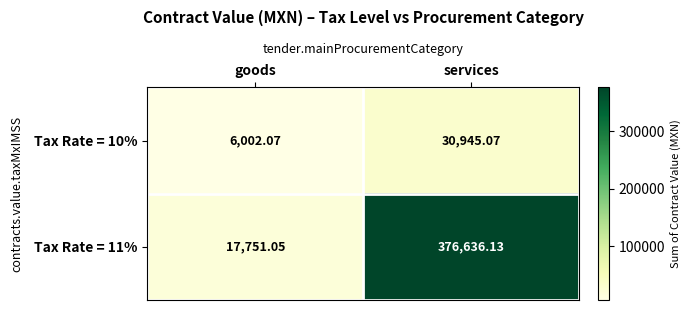

Rank the series by their average value, from highest to lowest.

Tax Rate = 11%, Tax Rate = 10%